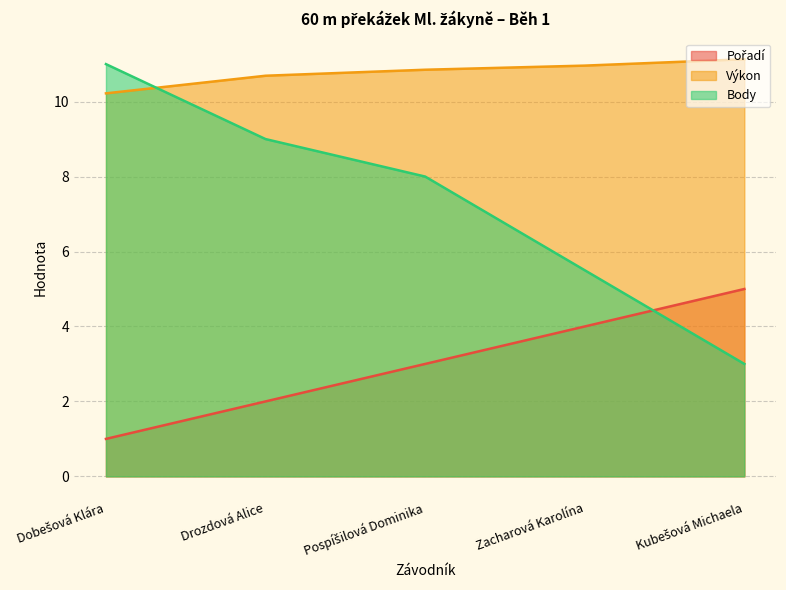

True or false: Body has a value of 5.5 at Zacharová Karolína.

True